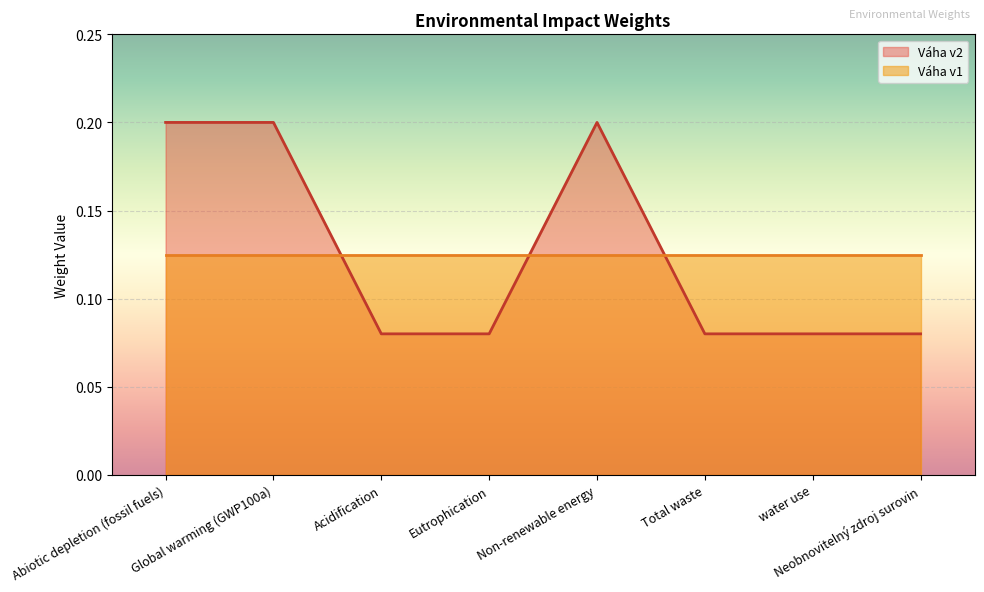

Does the chart display data point markers on the line(s)?

No